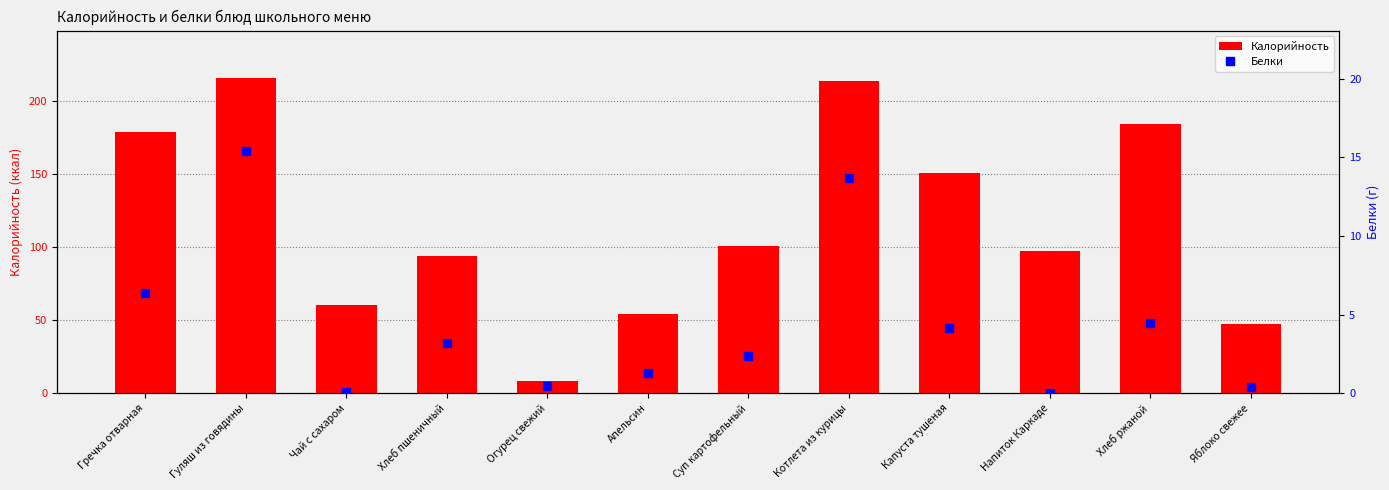

What are all the series names shown in the legend?

Калорийность, Белки